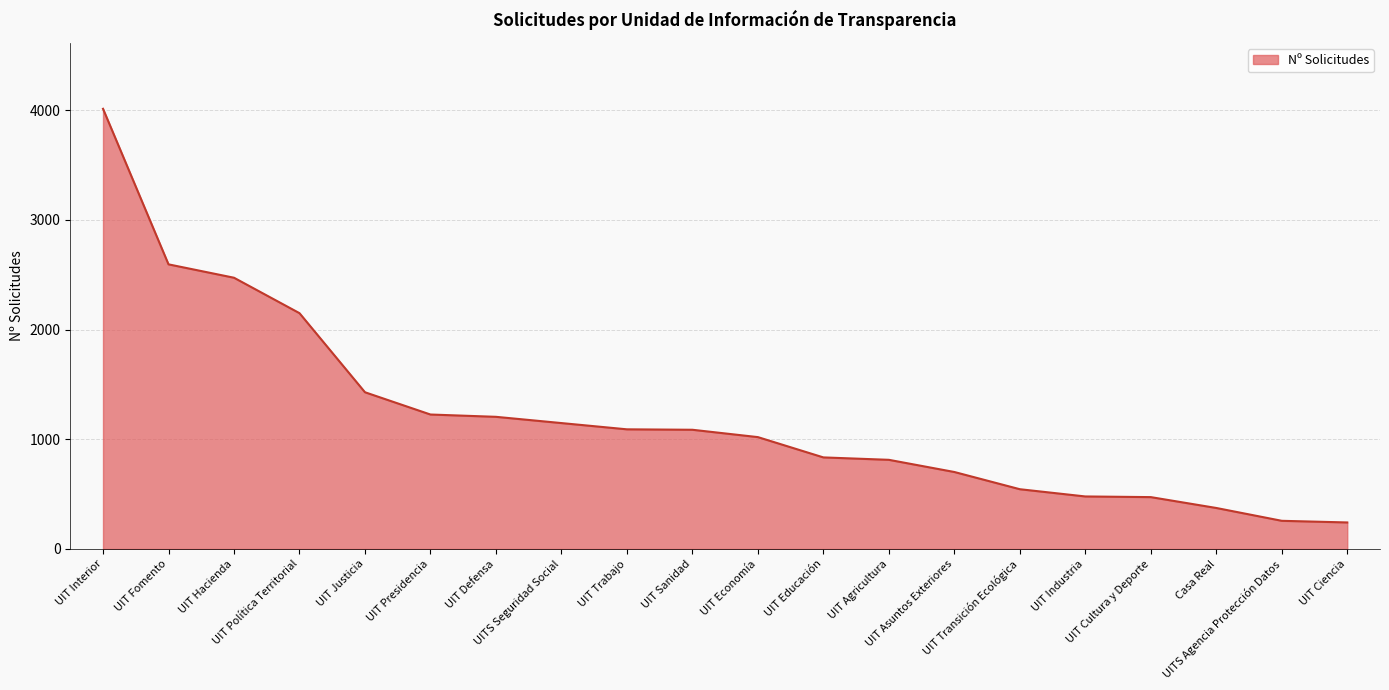

Between UIT Hacienda and UITS Seguridad Social, which is larger?

UIT Hacienda